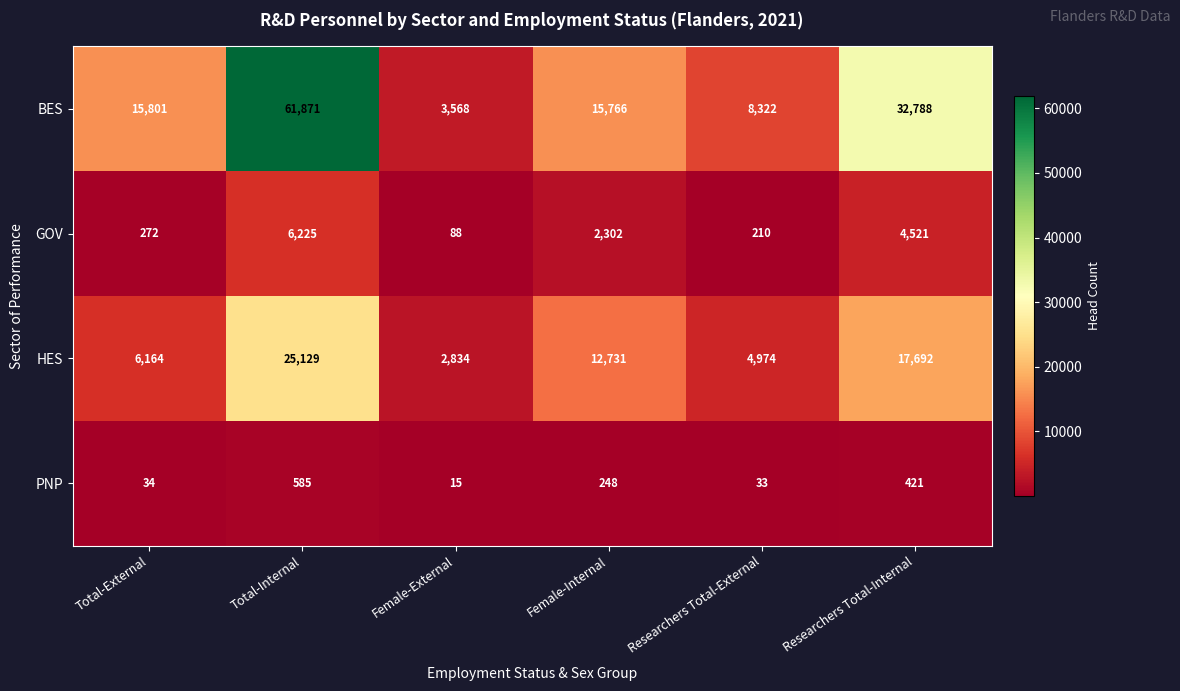

Which category has the highest value across all series?

Total-Internal